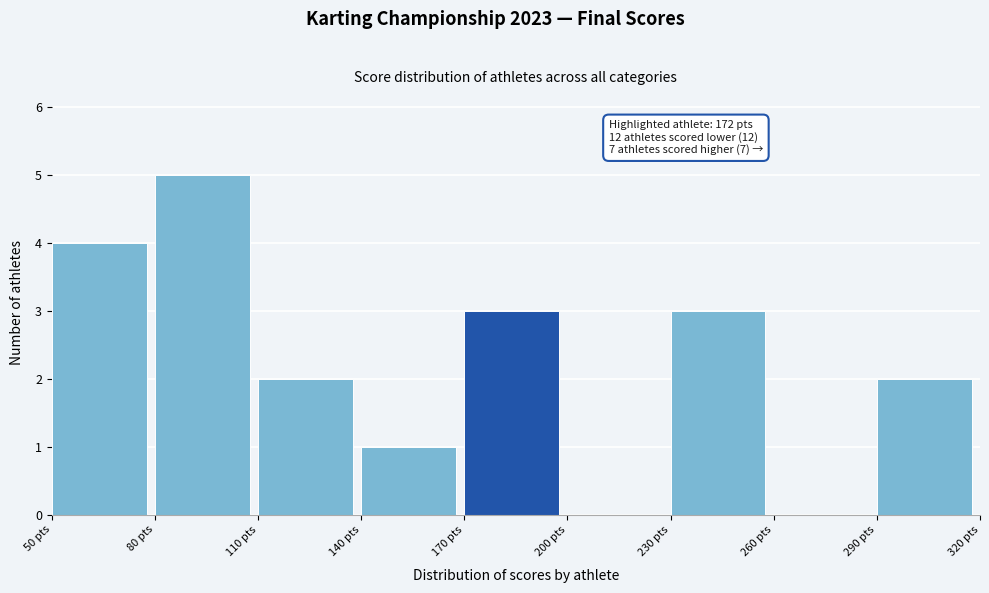

Which range on the x-axis has the tallest bar?

80 to 110